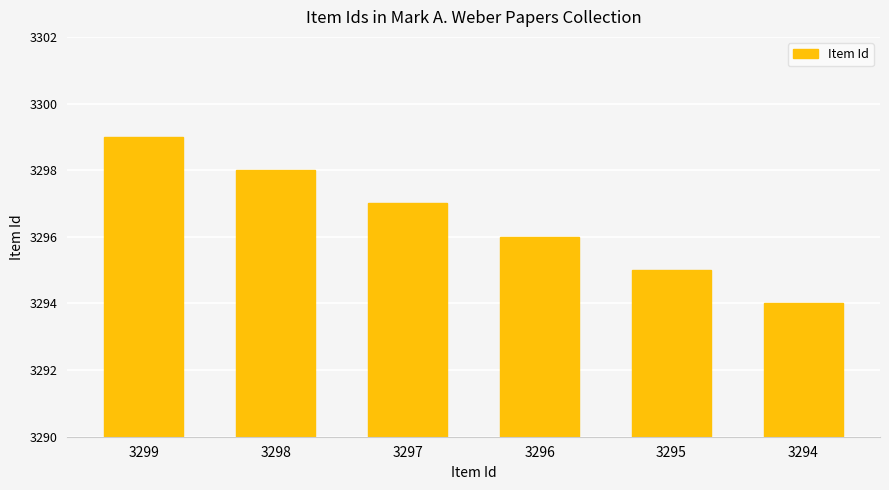

Is it true that the value at 3296 is 833?

False